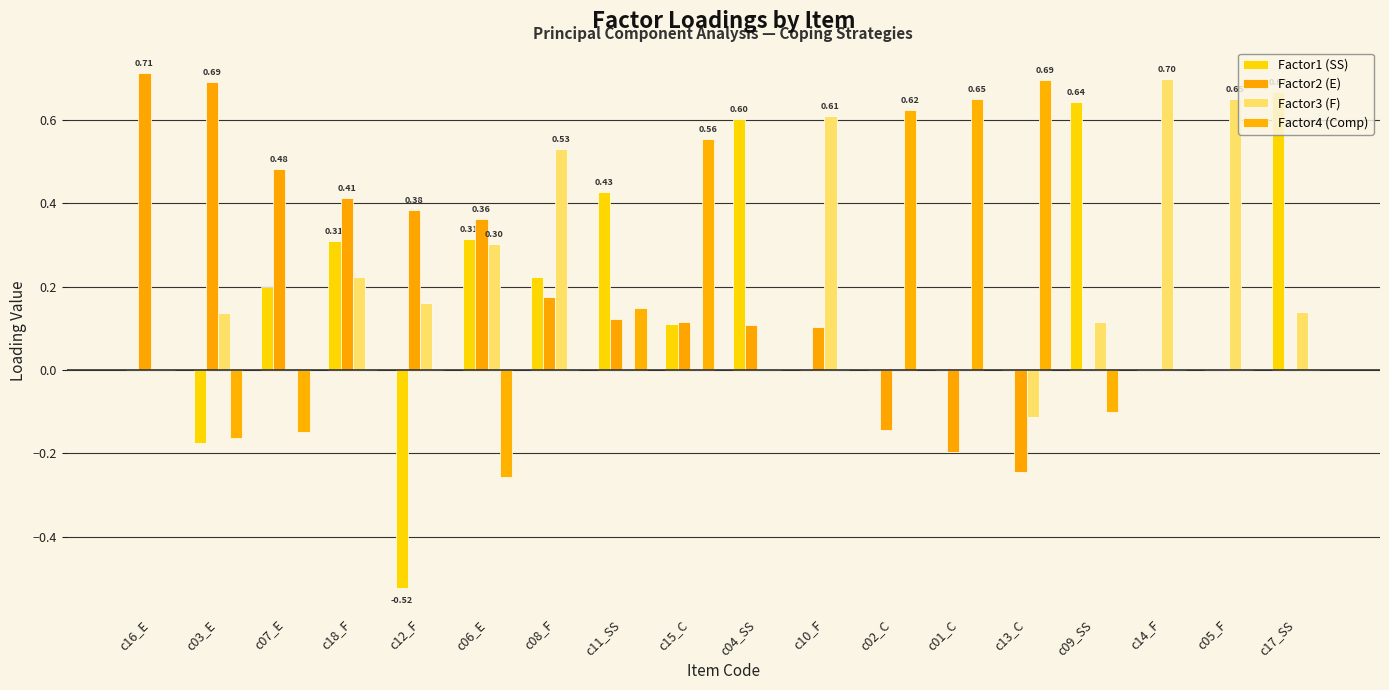

At which label does Factor3 (F) reach its peak?

c14_F